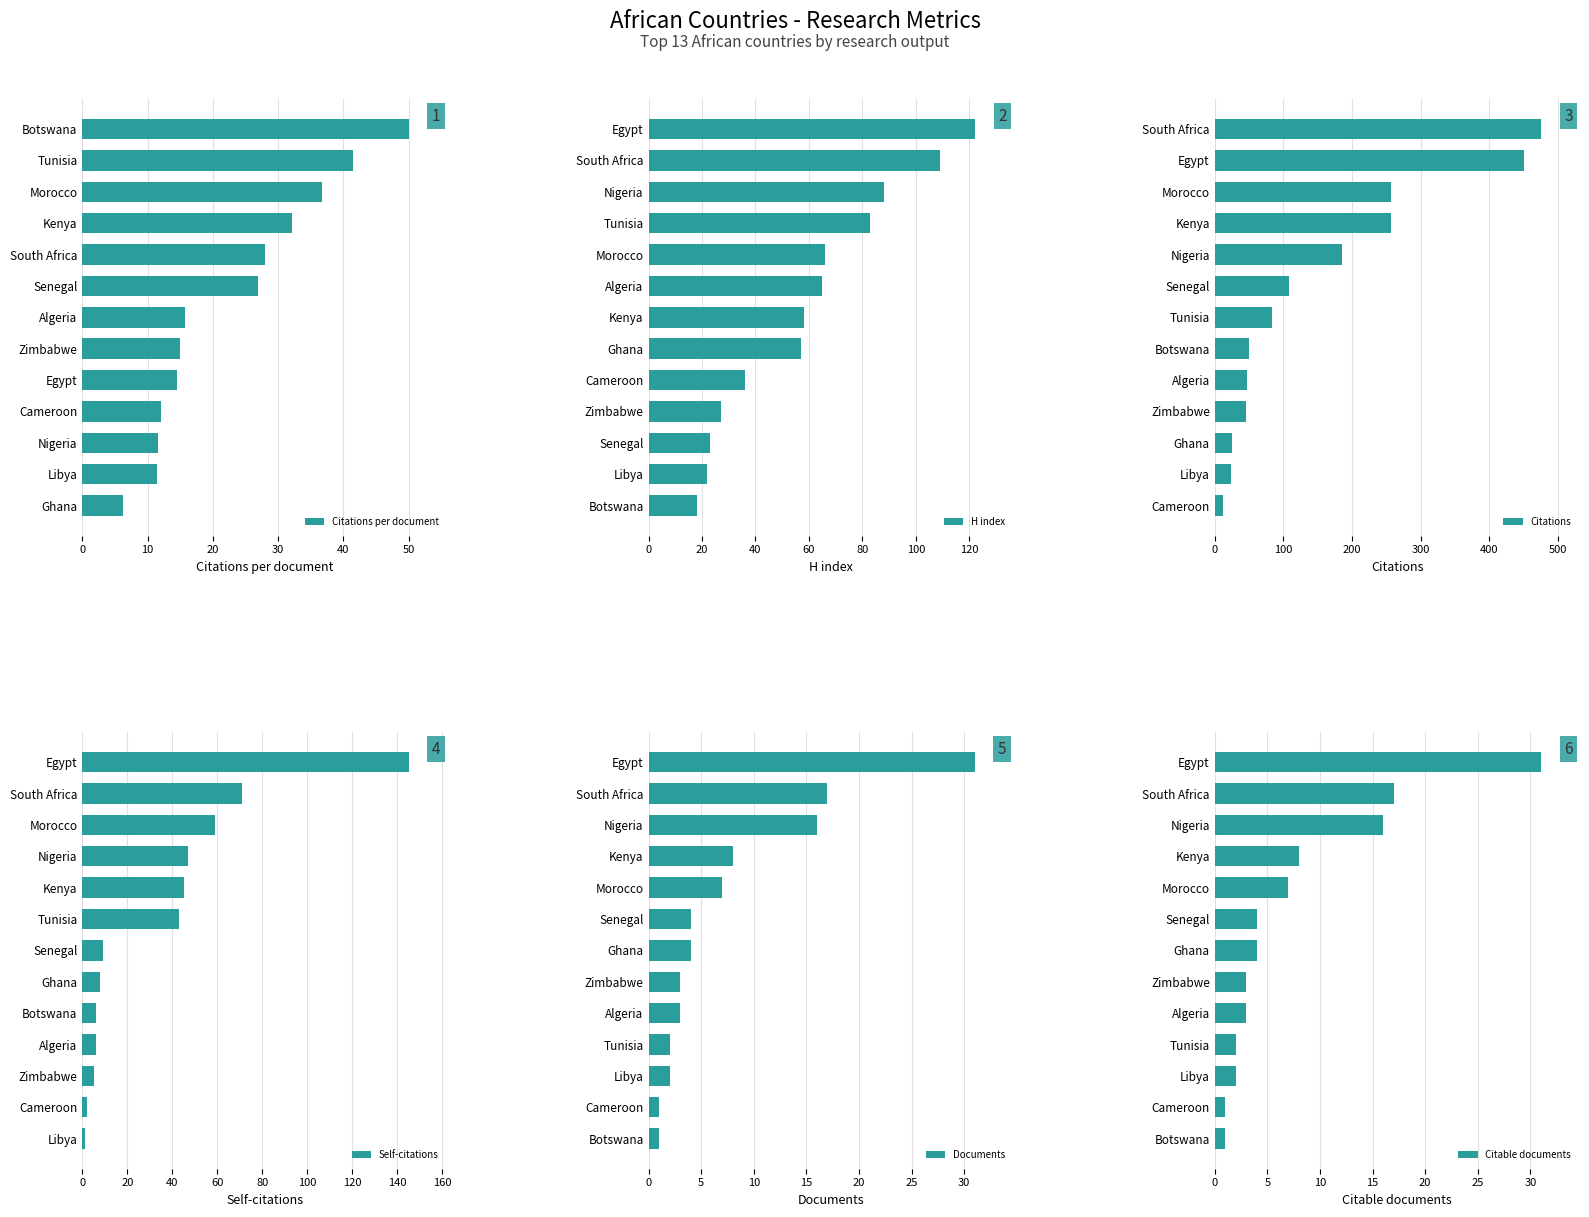

Rank the series by their maximum value, from highest to lowest.

Citations, Self-citations, H index, Citations per document, Documents, Citable documents